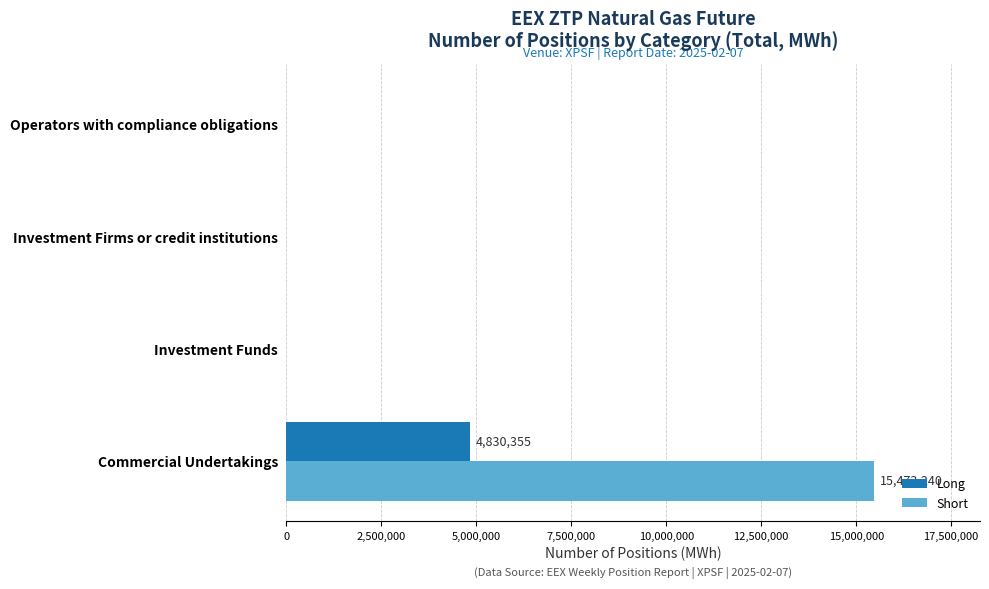

Between Commercial Undertakings and Investment Funds, which series saw the biggest shift?

Short